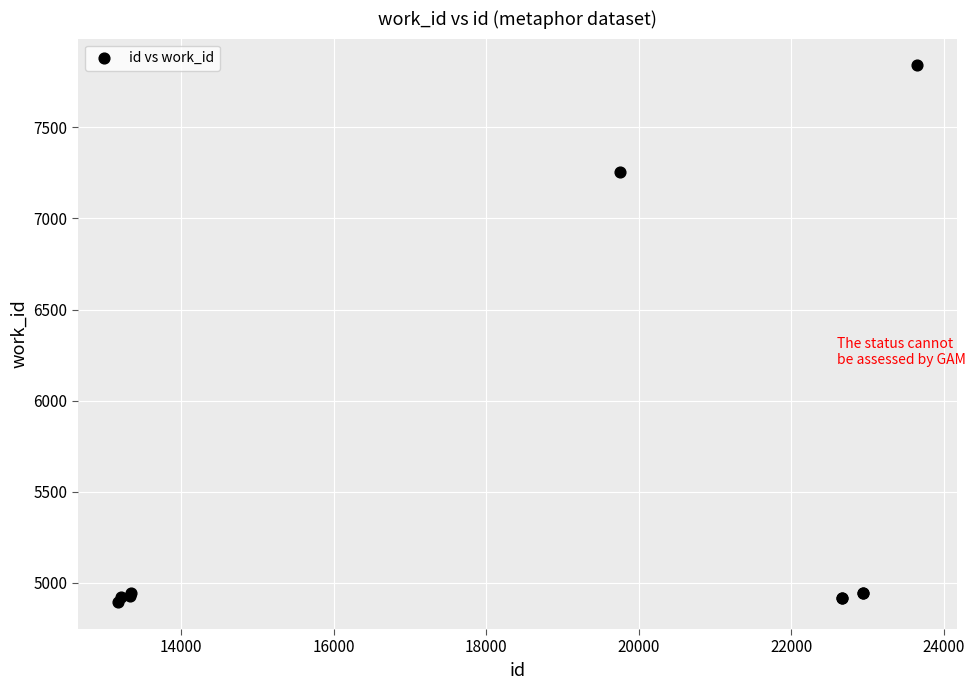

What Y value in the scatter plot is closest to 6366?

7253